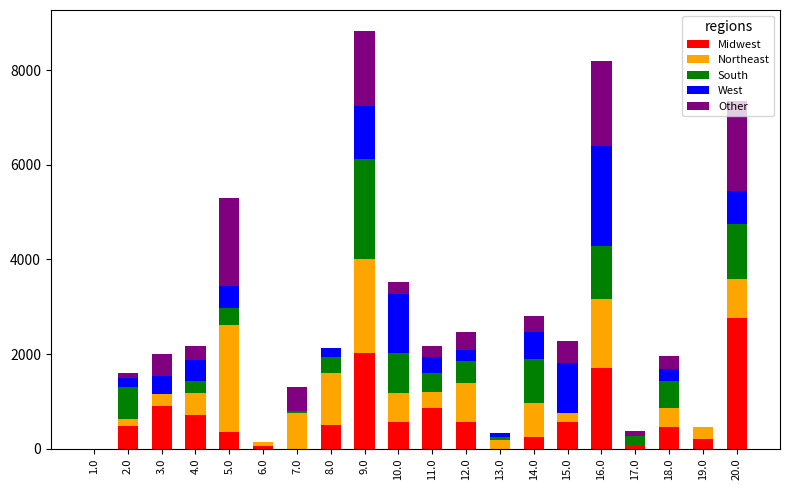

What is the total value across all series at 10.0?

3518.2